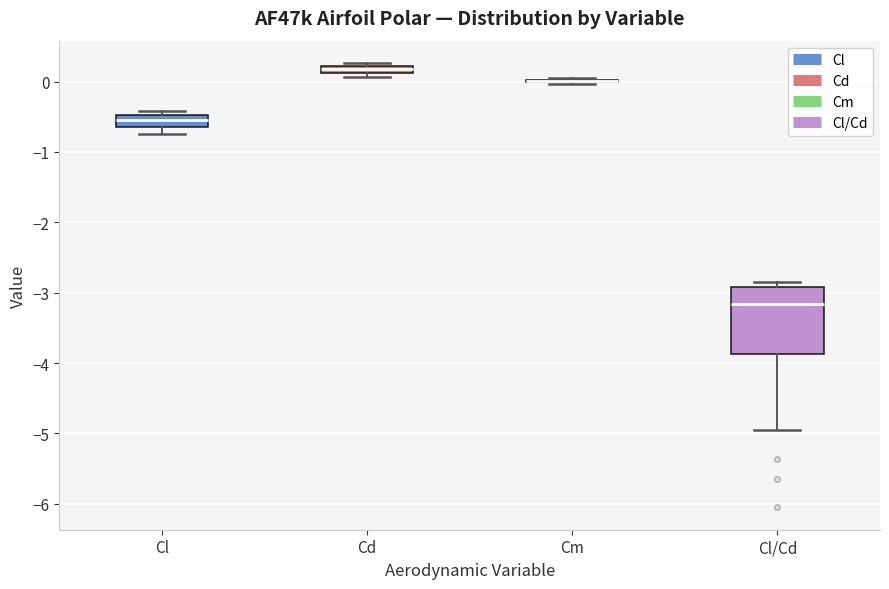

Comparing the boxes themselves (not the whiskers), which one is the tallest?

Cl/Cd